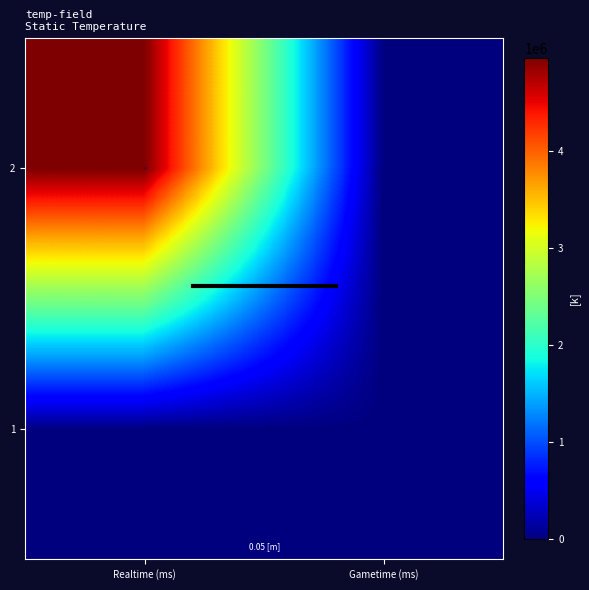

What is the total value across all series at Realtime (ms)?

4953502